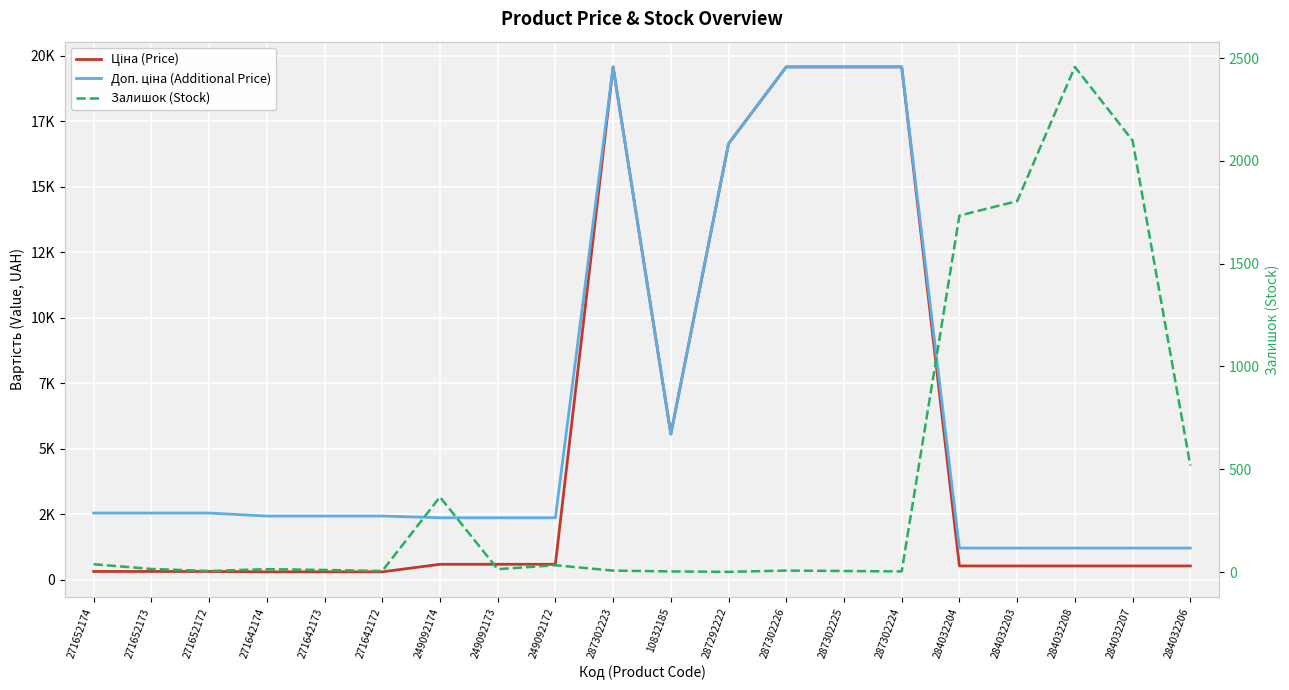

True or false: Ціна (Price) has a value of 316.4 at 284032203.

False